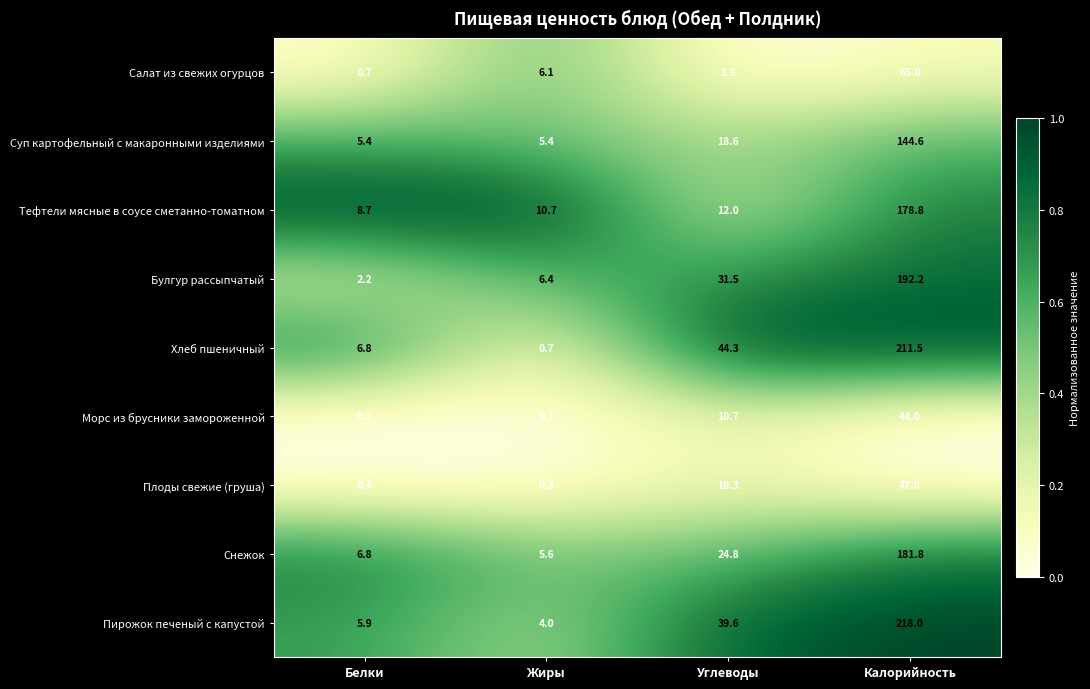

At which label does Булгур рассыпчатый reach its peak?

Калорийность